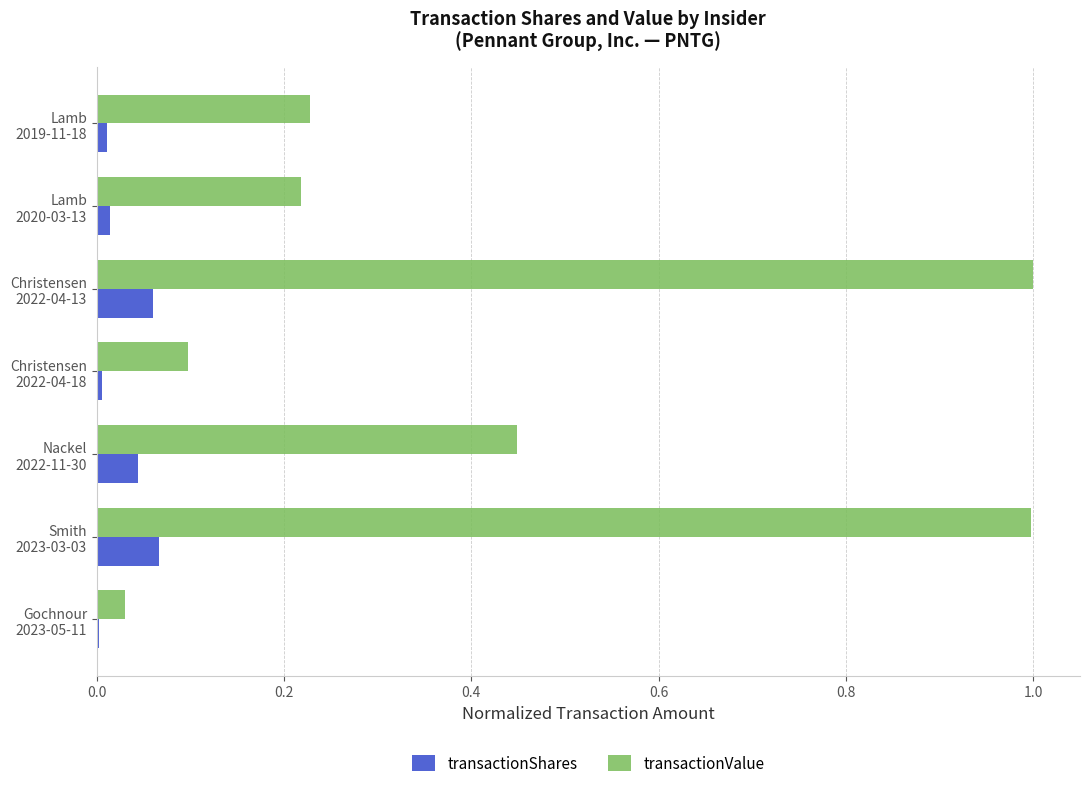

What is the maximum value shown in the chart?

1.0